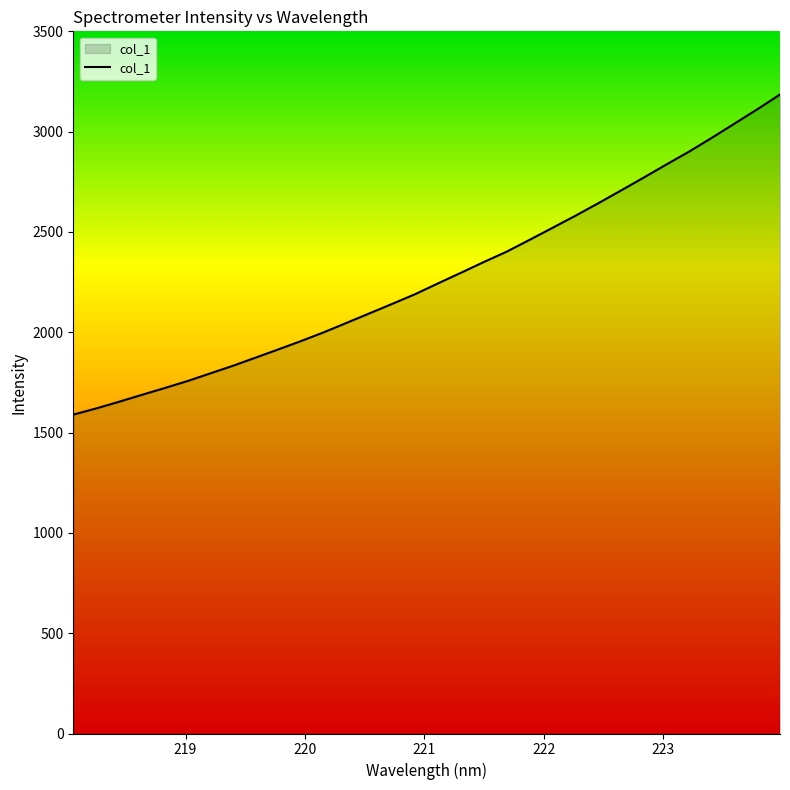

What is the smallest value displayed?

1589.5